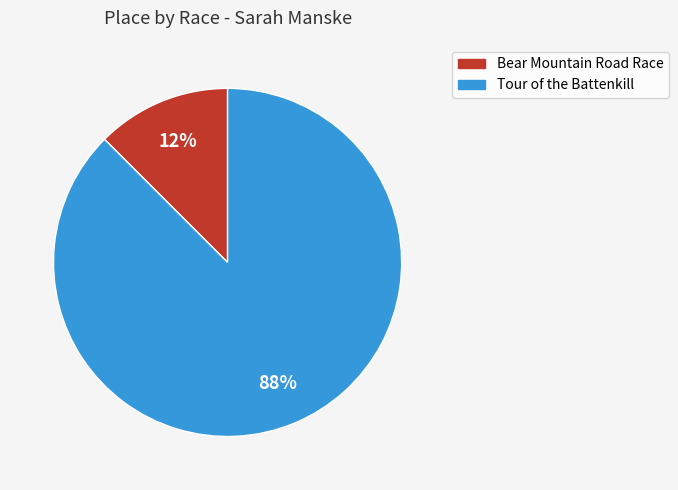

The Tour of the Battenkill slice represents 74% of the pie. True or false?

False